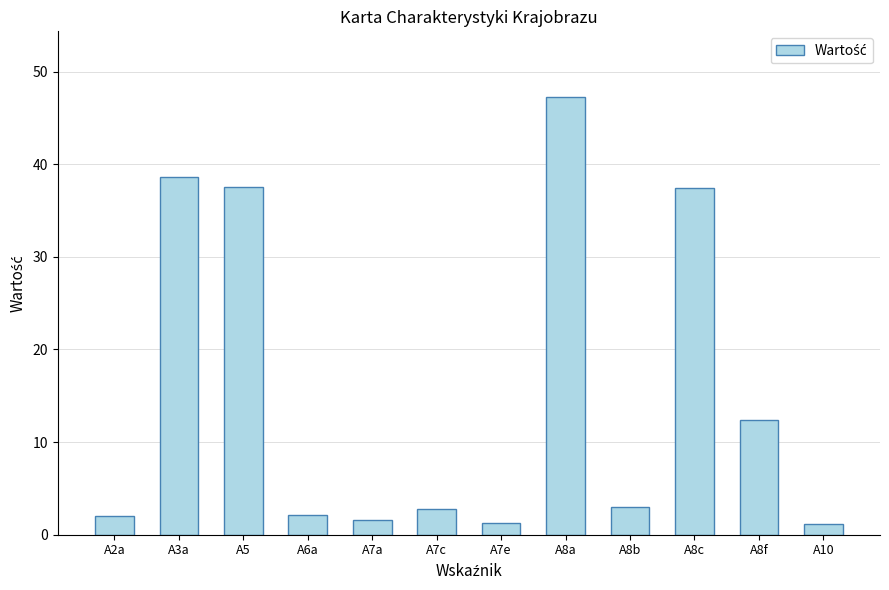

The chart shows a value of 37.6 at A5. True or false?

True